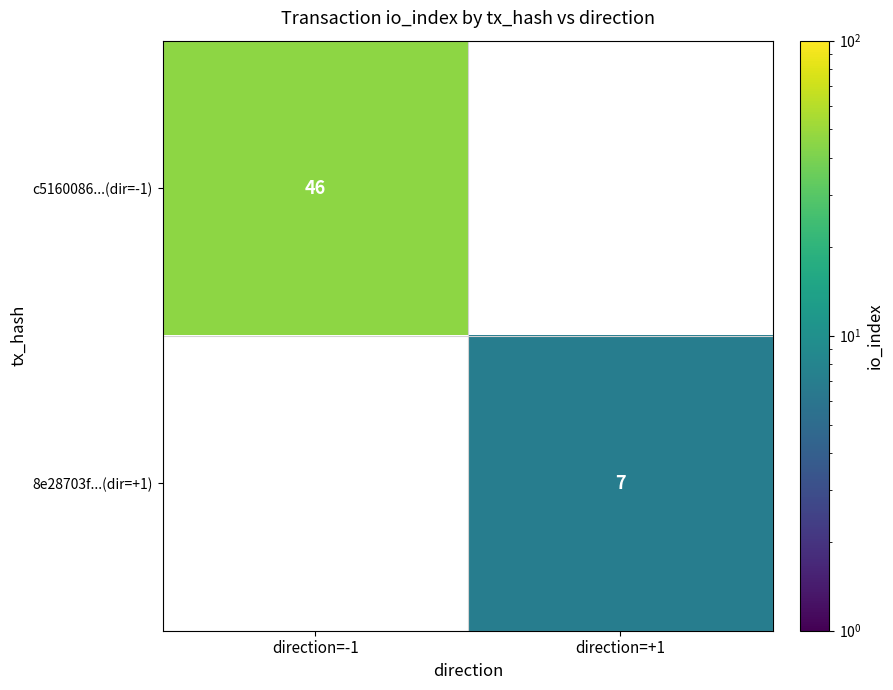

Between direction=+1 and direction=-1, which is larger?

direction=-1